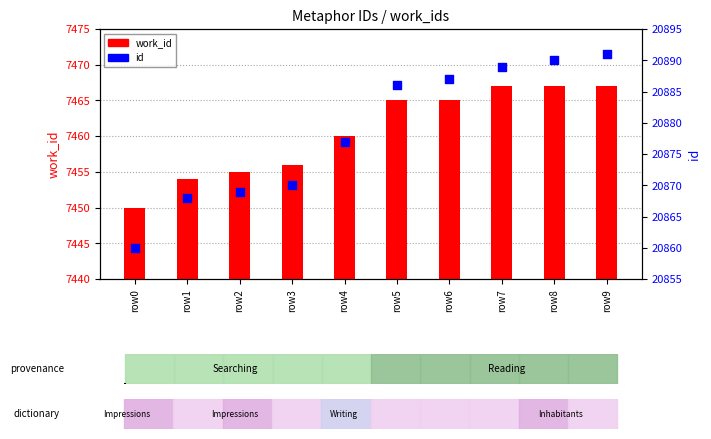

Which series reaches the maximum Y coordinate?

id